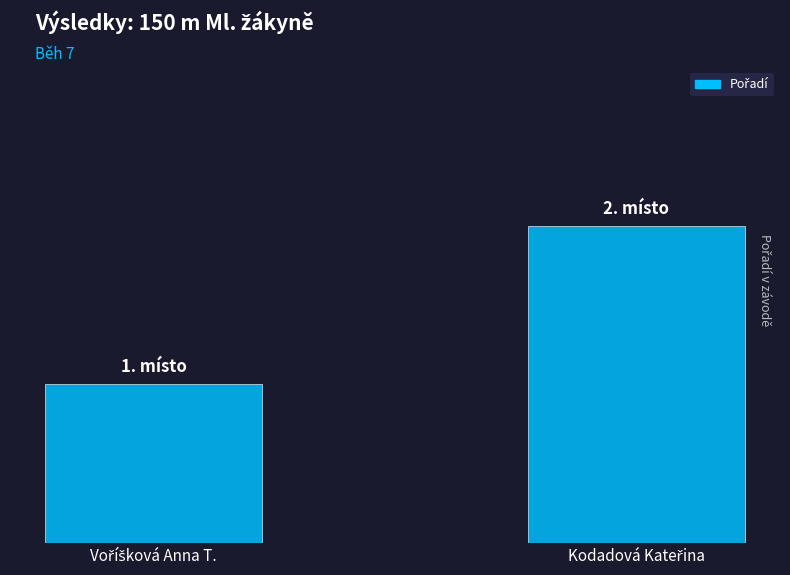

Are the bars horizontal?

No